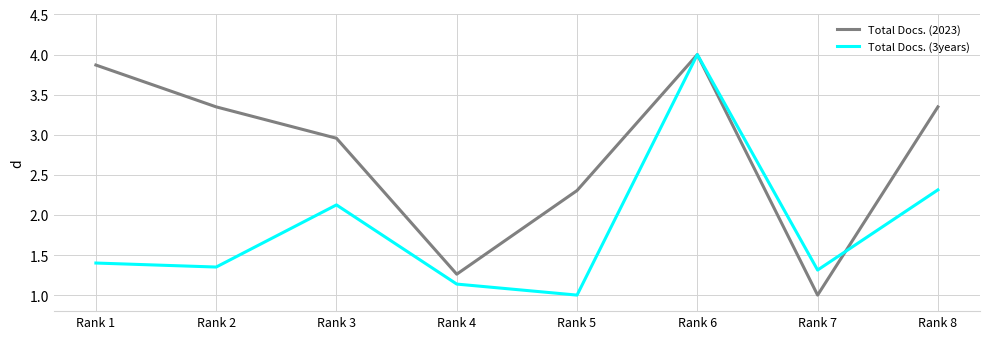

At which label does Total Docs. (2023) first exceed 3?

Rank 1